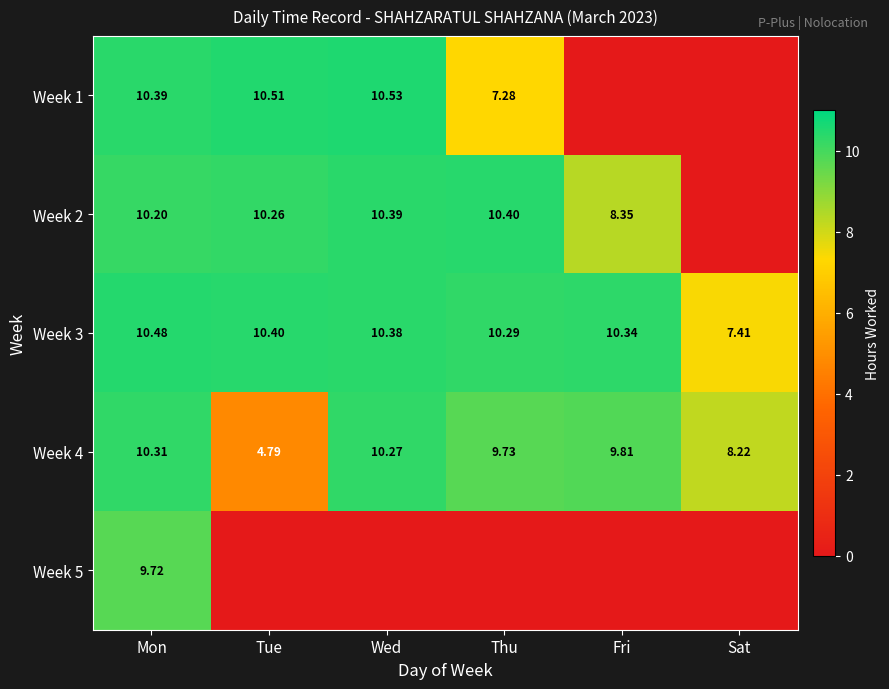

Is the value of Week 3 at Tue greater than the value of Week 4 at Wed?

Yes